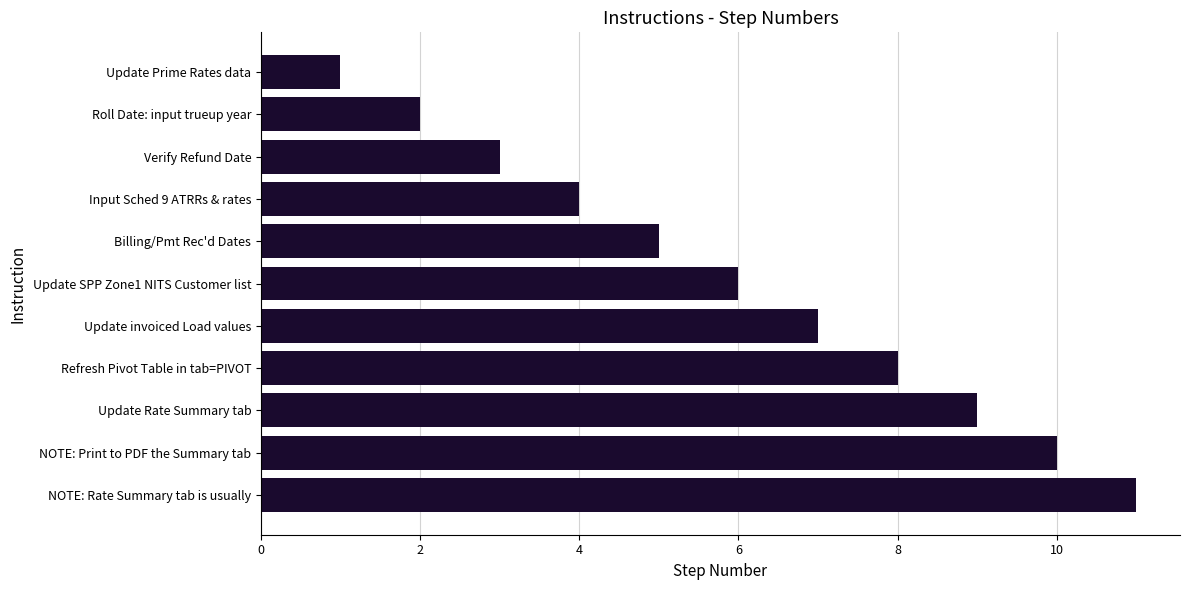

List the labels in order of value, smallest first.

Update Prime Rates data, Roll Date: input trueup year, Verify Refund Date, Input Sched 9 ATRRs & rates, Billing/Pmt Rec'd Dates, Update SPP Zone1 NITS Customer list, Update invoiced Load values, Refresh Pivot Table in tab=PIVOT, Update Rate Summary tab, NOTE: Print to PDF the Summary tab, NOTE: Rate Summary tab is usually